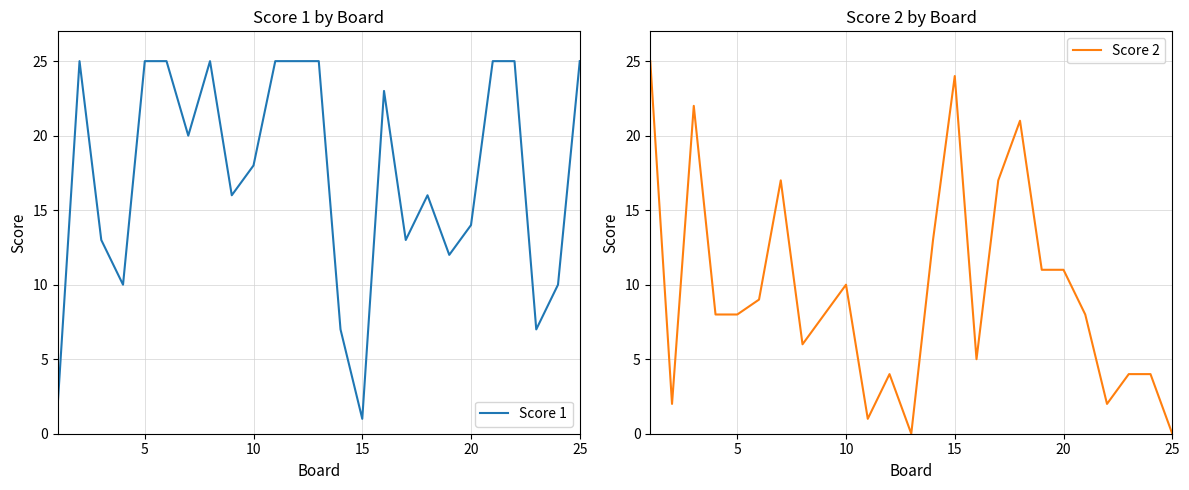

Which series has the largest total across all categories?

Score 1